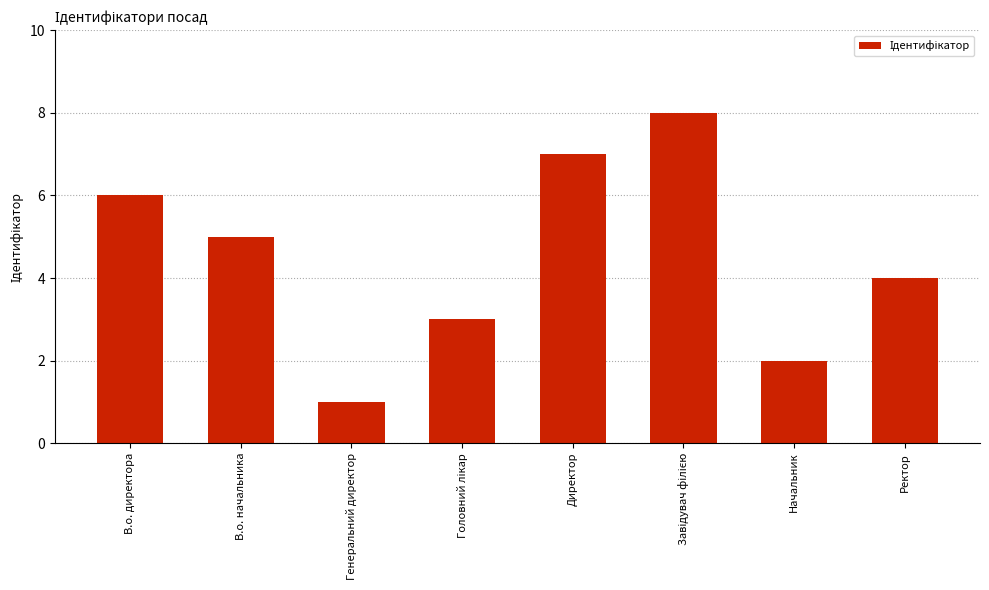

What is the label of the 7th bar from the right?

В.о. начальника